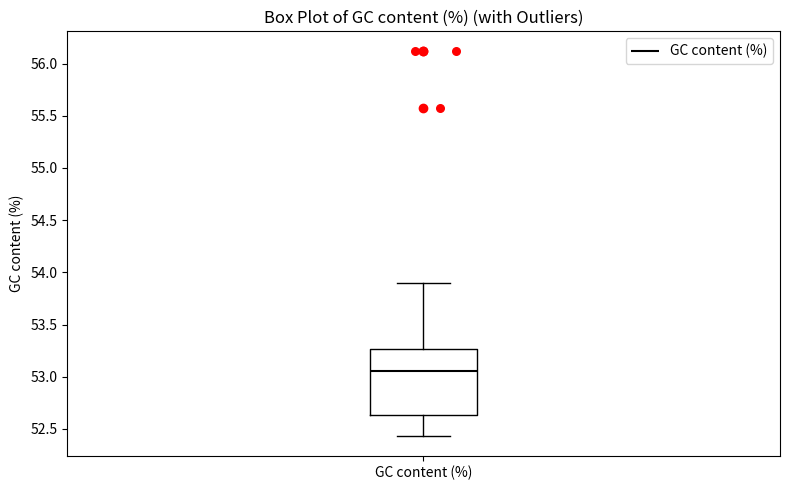

Read this box plot against the y-axis: the position of the median line, the range covered by the box, and the ends of both whiskers. The values are not printed on the chart, so give them approximately, as read against the axis.

median 53.05, box 52.65 to 53.25, whiskers 52.45 to 53.90